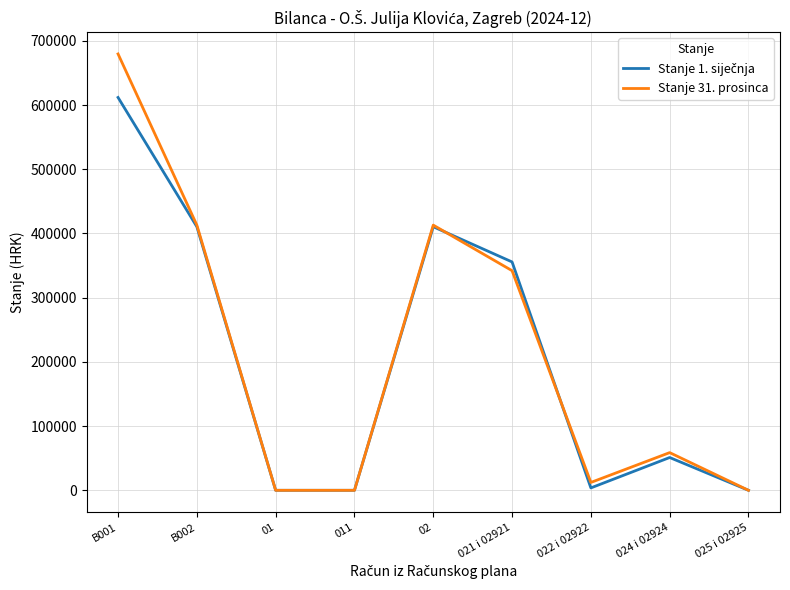

What is the maximum value shown in the chart?

679620.6